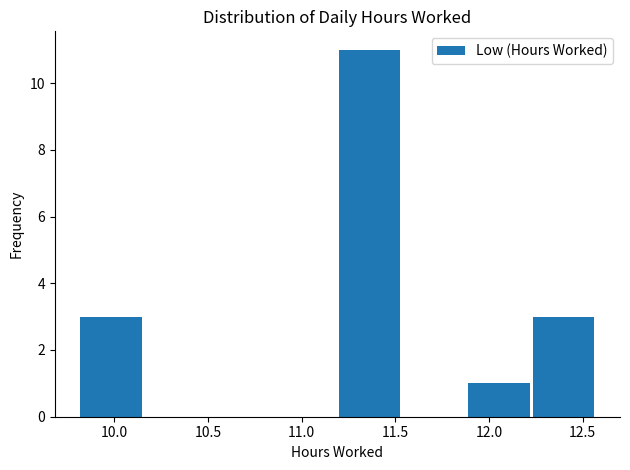

Which range on the x-axis has the tallest bar?

11.190 to 11.535